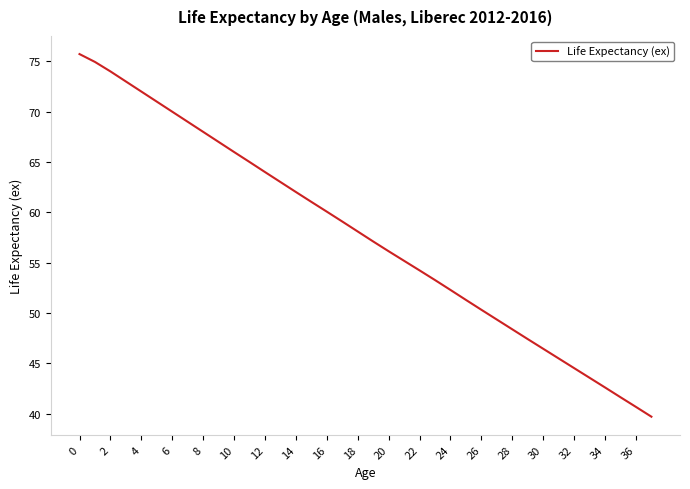

How many categories are shown in the chart?

38